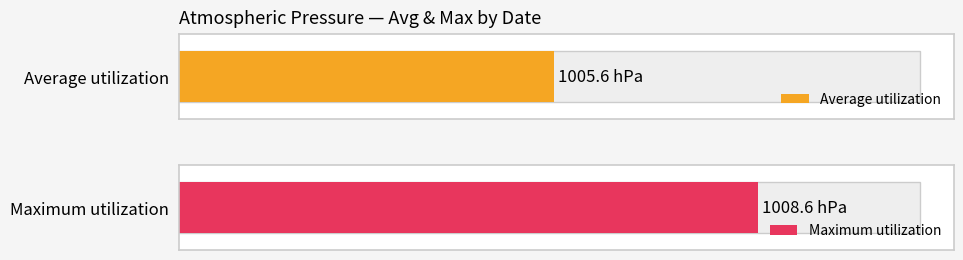

What is the maximum value for Maximum utilization?

1008.6